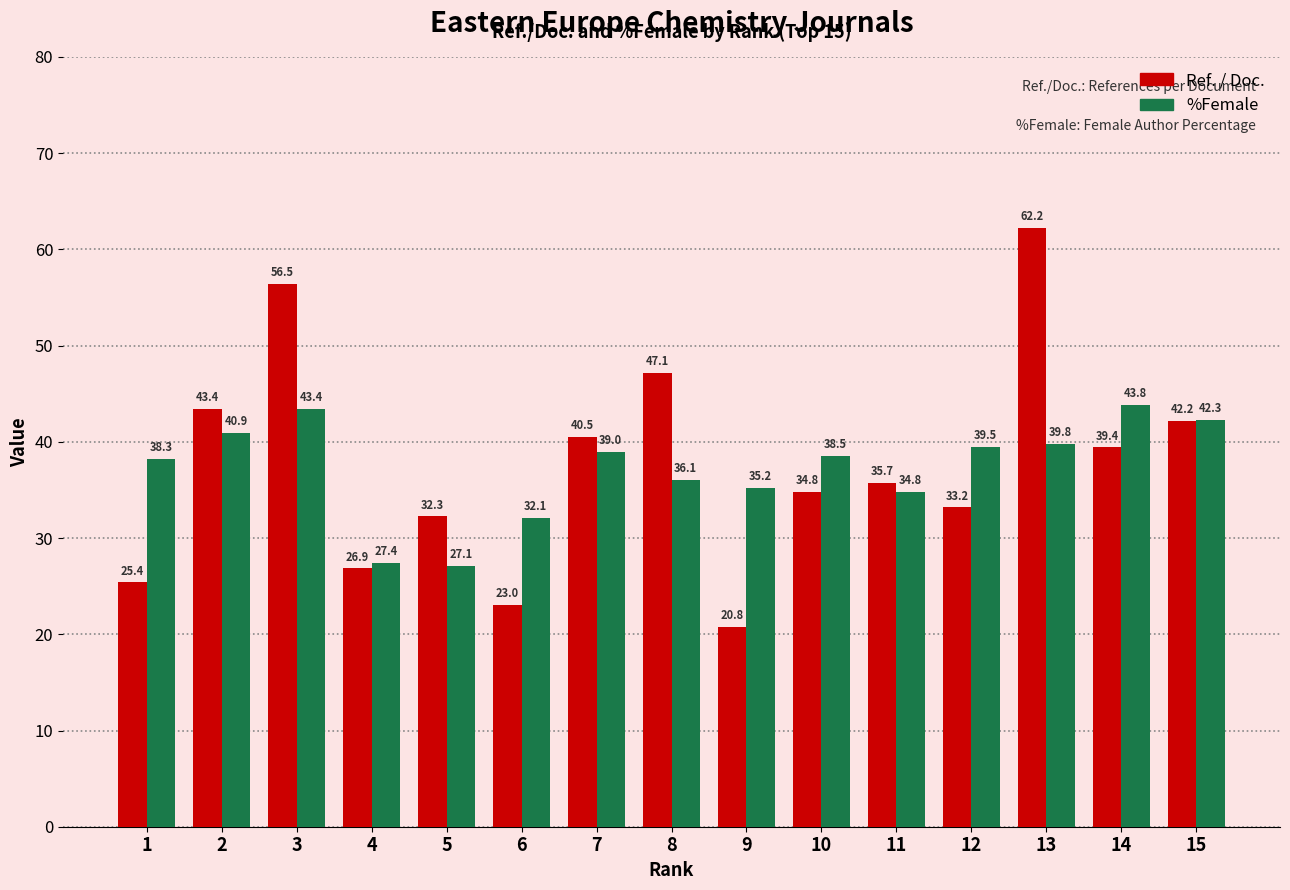

What is the greatest value displayed?

62.2